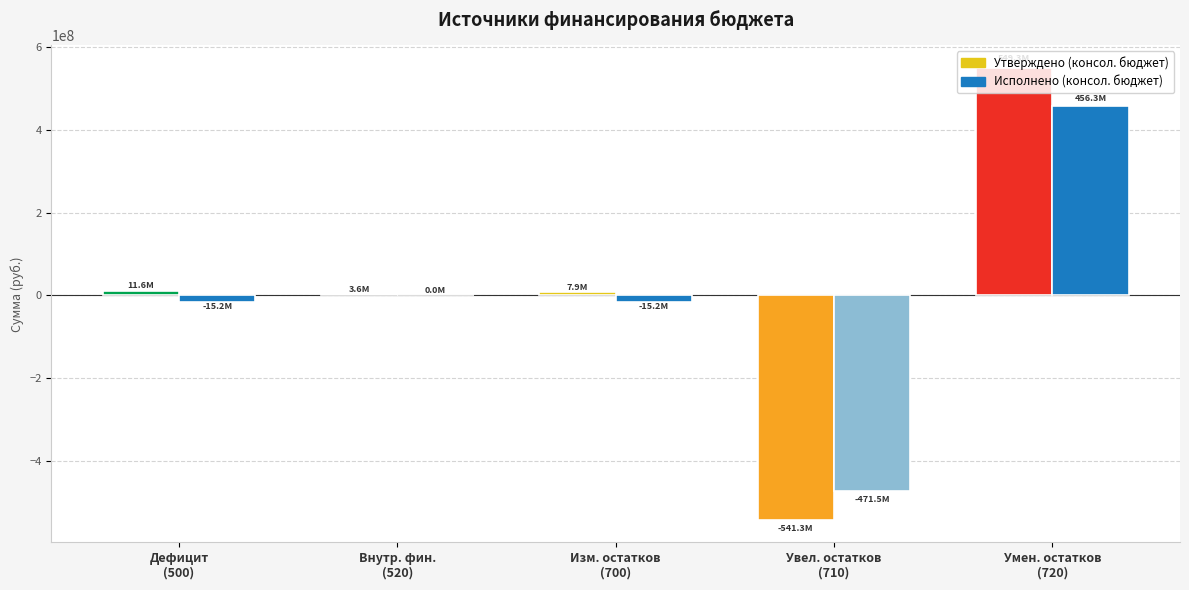

Reading left to right, list all the values displayed in this chart.

Утверждено (консол. бюджет): 11552232.1	3609000.0	7943232.1	-541327363.0	549270691.1
Исполнено (консол. бюджет): -15213435.4	0.0	-15213435.4	-471525447.5	456312012.0